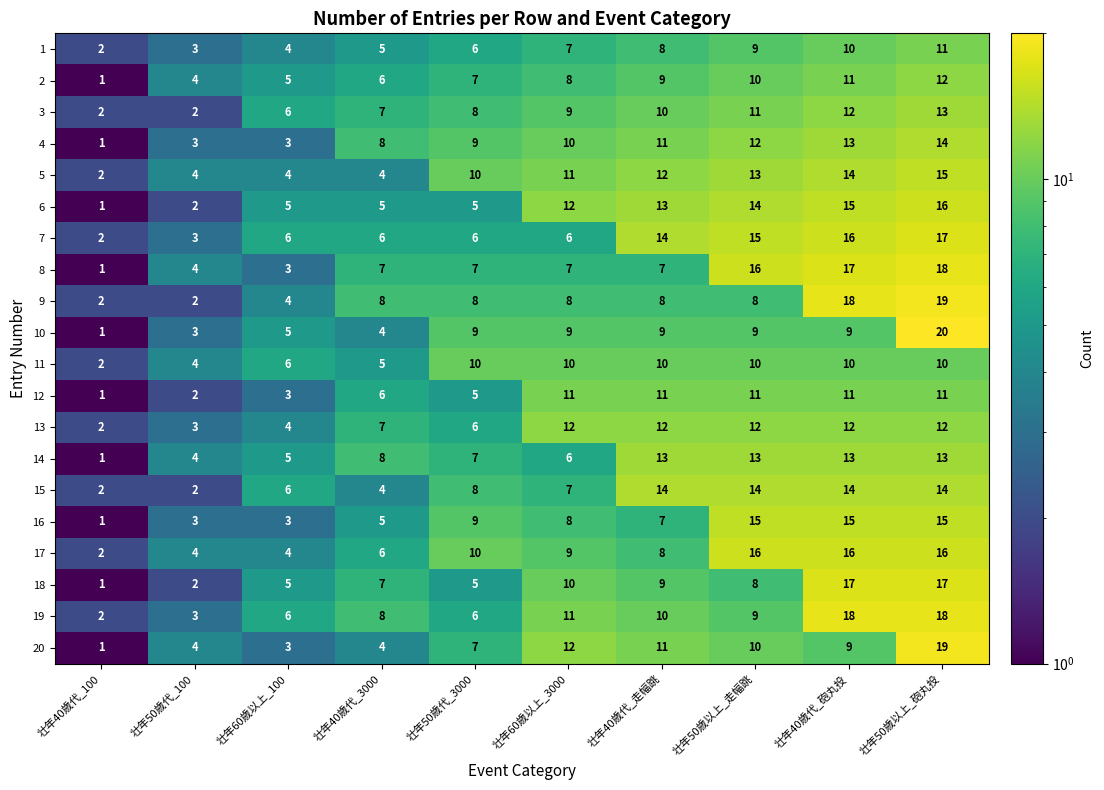

What is the difference between the highest and lowest values at 壮年50歳代_100?

2